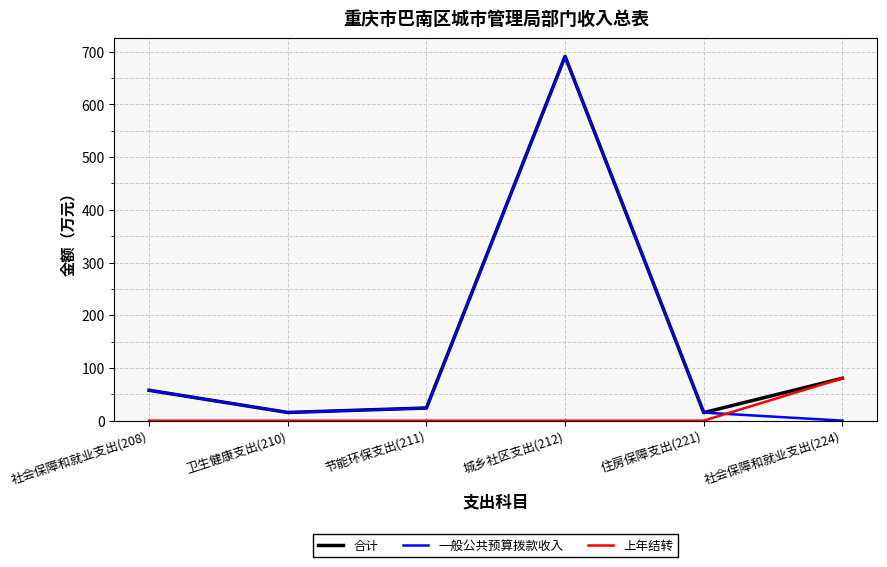

Which category has the lowest value in the 一般公共预算拨款收入 series?

社会保障和就业支出(224)